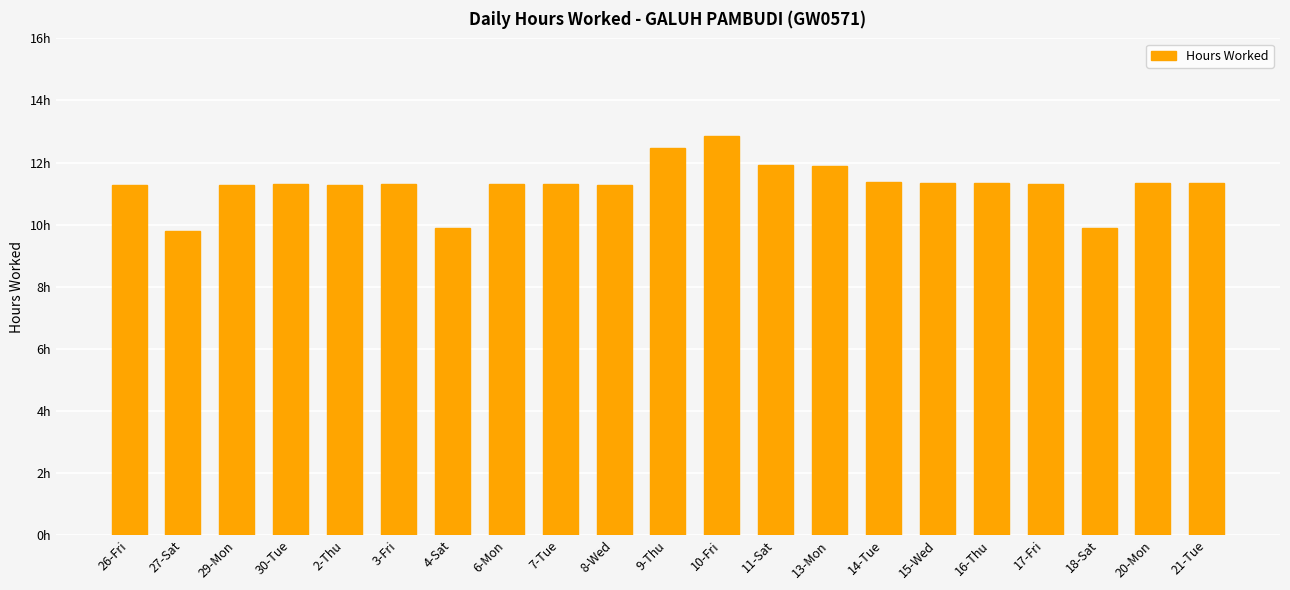

What is the average value?

11.3